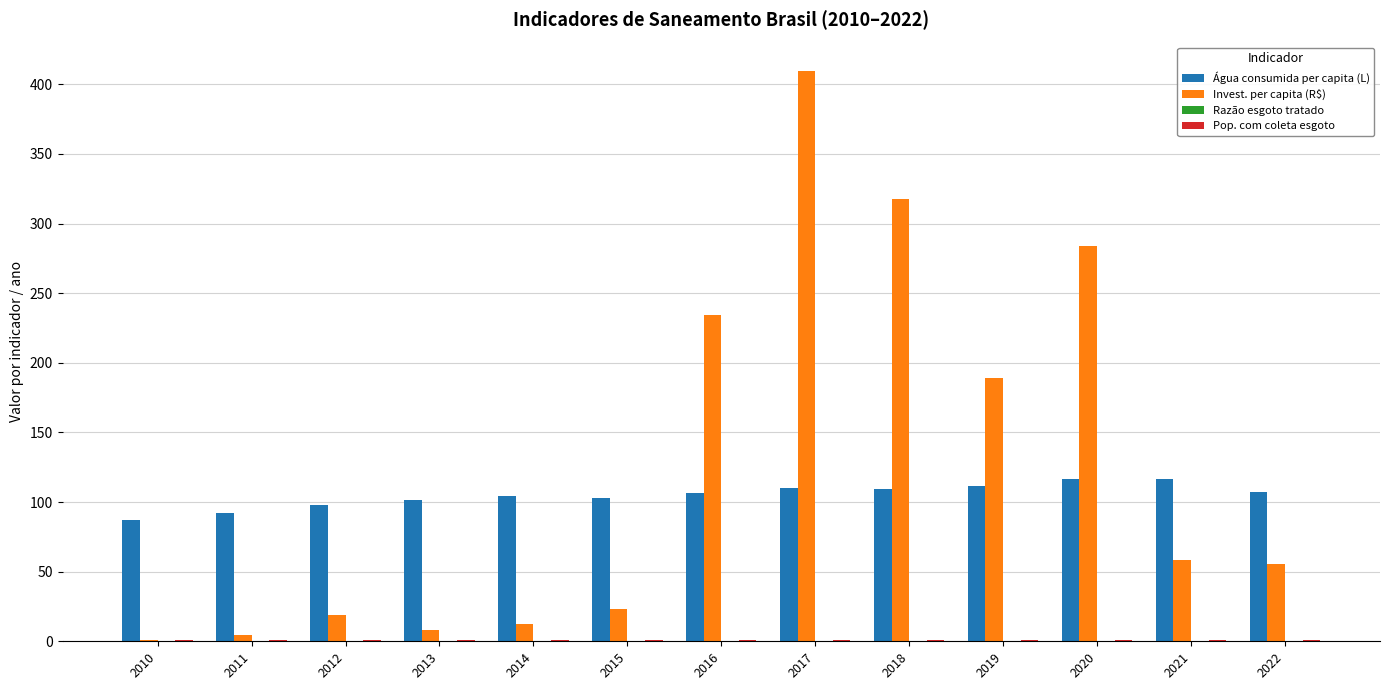

What is the highest value of the Água consumida per capita (L) series?

116.7